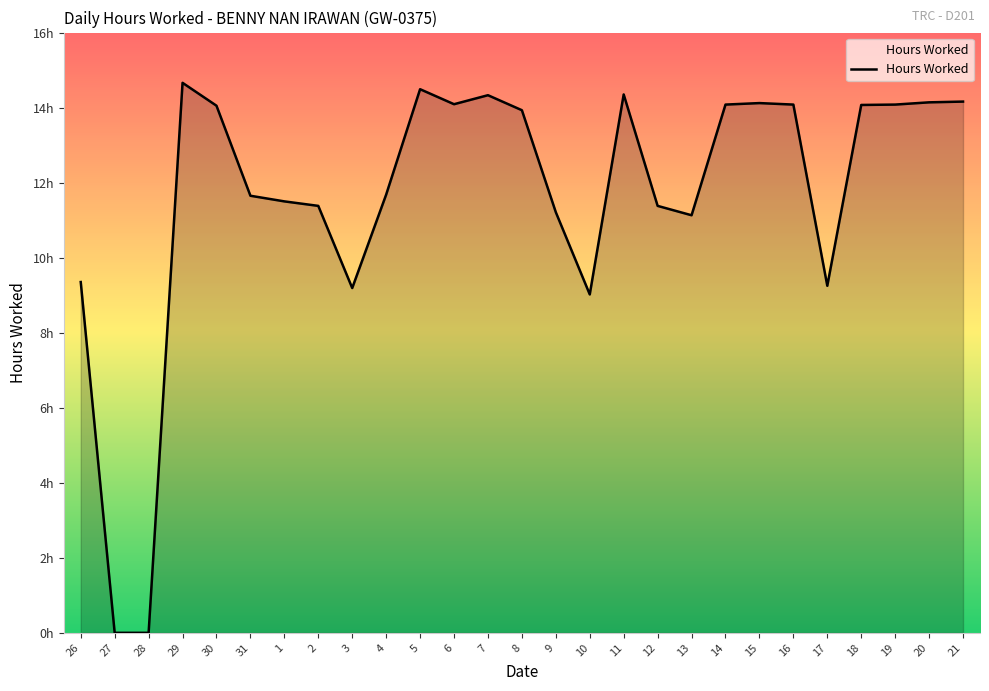

Reading left to right, extract all data points from this chart.

26=9.3	27=0.0	28=0.0	29=14.7	30=14.1	31=11.7	1=11.5	2=11.4	3=9.2	4=11.7	5=14.5	6=14.1	7=14.3	8=13.9	9=11.2	10=9.0	11=14.3	12=11.4	13=11.1	14=14.1	15=14.1	16=14.1	17=9.2	18=14.1	19=14.1	20=14.1	21=14.2